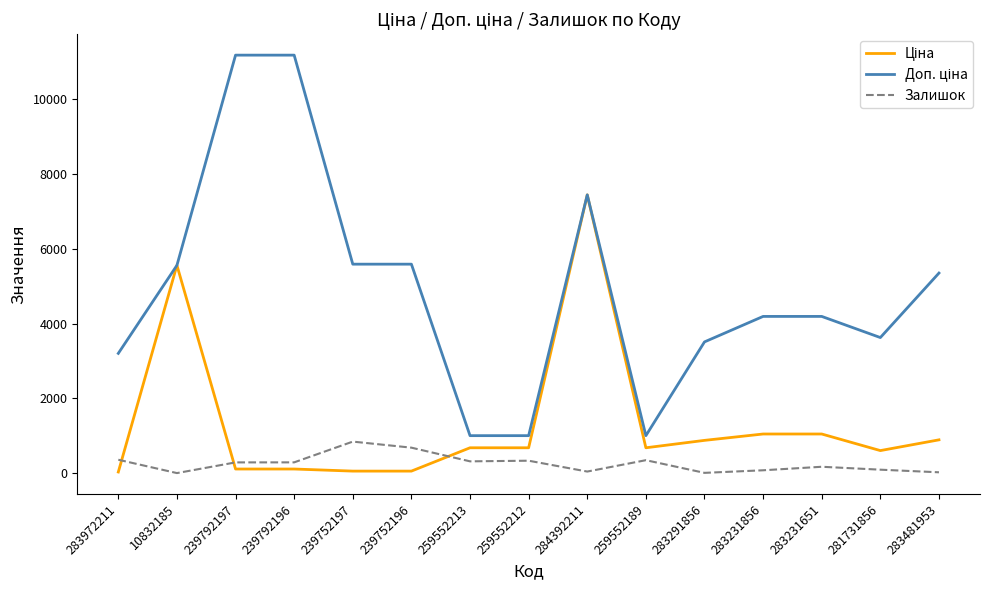

At which category is the sum across all series the highest?

284392211